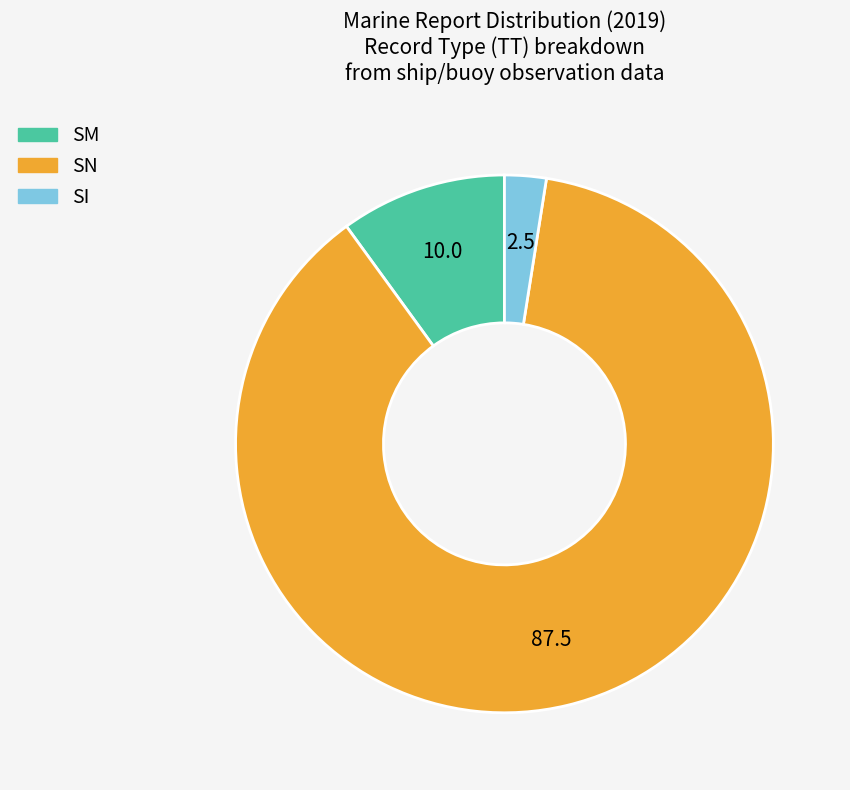

True or false: SI accounts for 17% of the total.

False